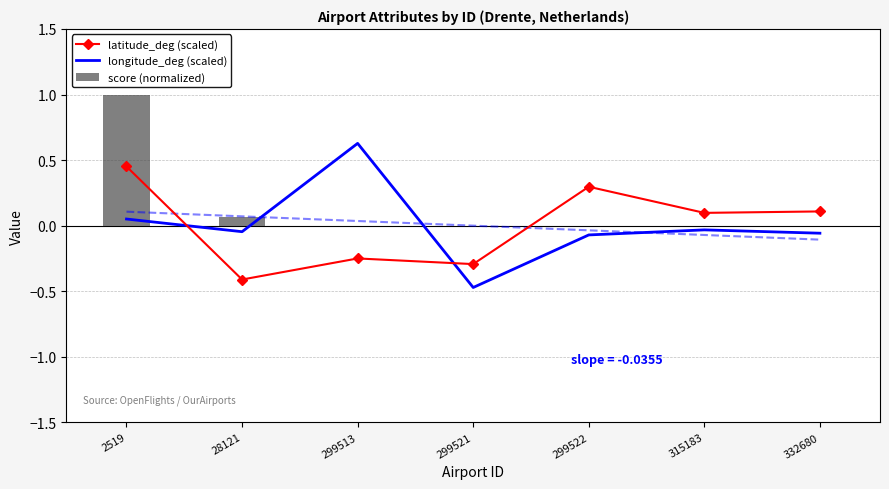

Reading left to right, transcribe all the data shown in this chart.

latitude_deg (scaled): 2519=0.5	28121=-0.4	299513=-0.3	299521=-0.3	299522=0.3	315183=0.1	332680=0.1
longitude_deg (scaled): 2519=0.1	28121=-0.0	299513=0.6	299521=-0.5	299522=-0.1	315183=-0.0	332680=-0.1
score (normalized): 2519=1.0	28121=0.1	299513=0.0	299521=0.0	299522=0.0	315183=0.0	332680=0.0